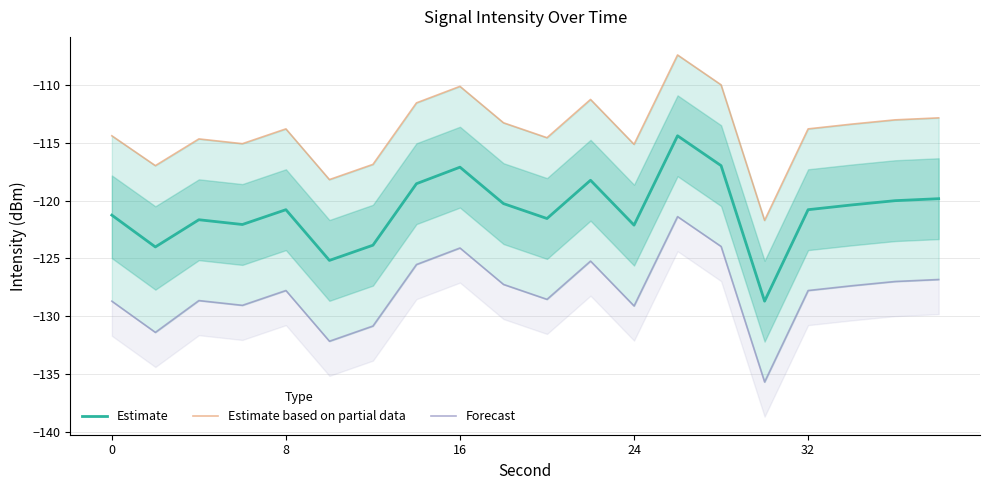

Is it true that Estimate equals -120.8 at 8?

True